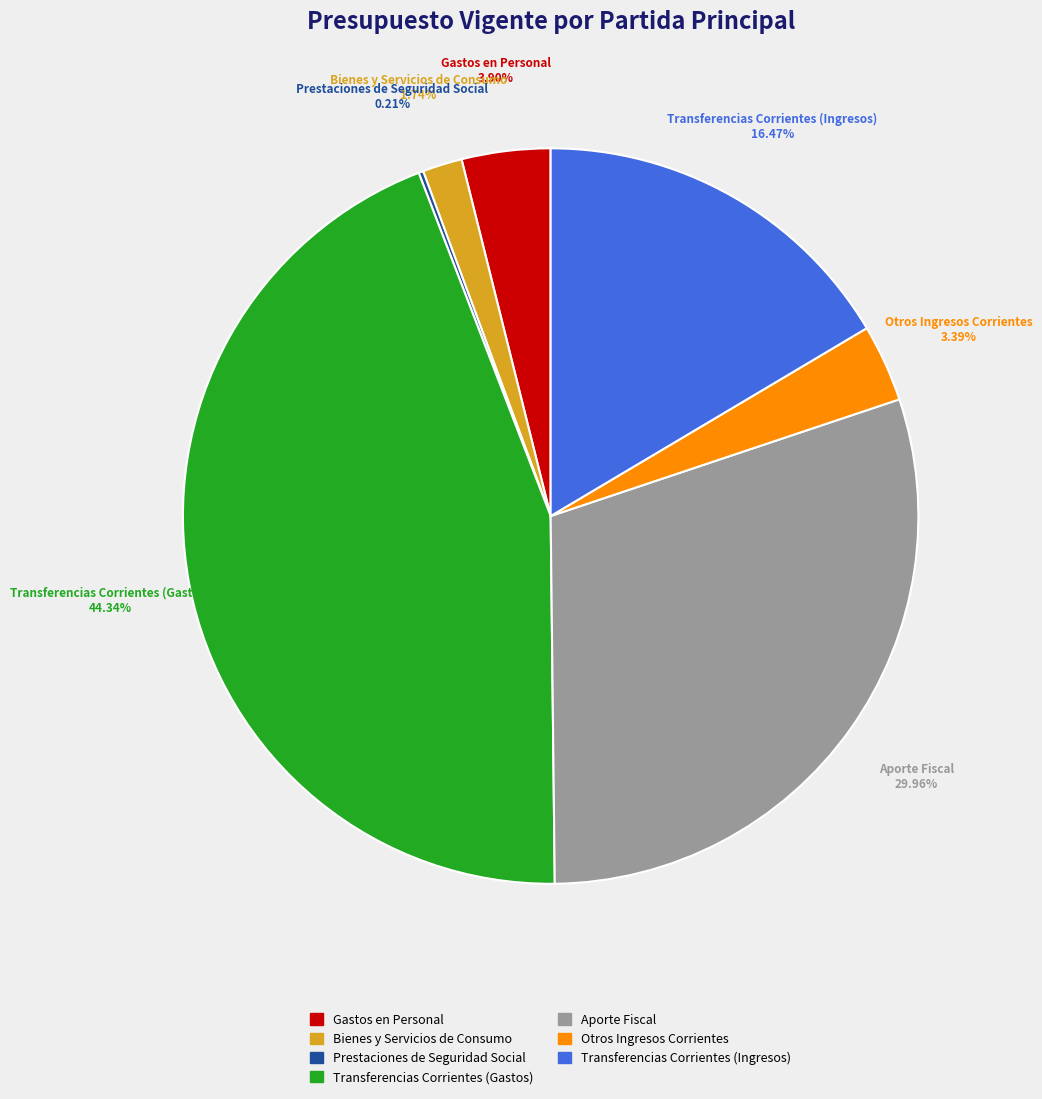

Which category has the biggest portion of the pie?

Transferencias Corrientes (Gastos)